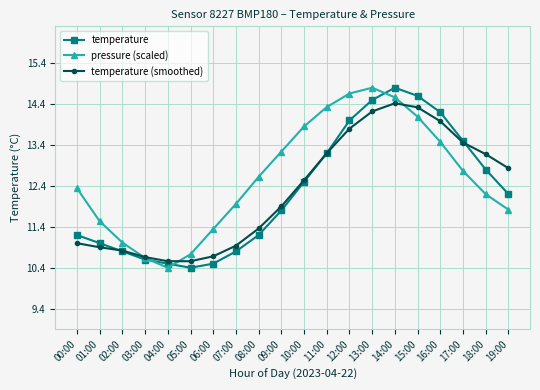

At which label is temperature (smoothed) closest to 12?

09:00